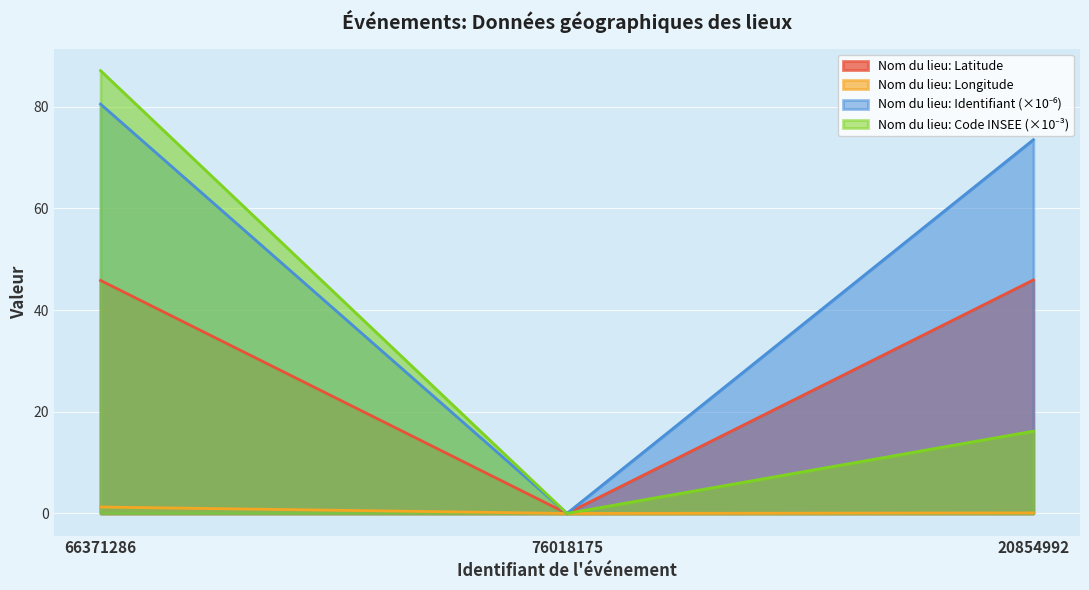

The value of Nom du lieu: Latitude at 76018175 is 0.0. True or false?

True